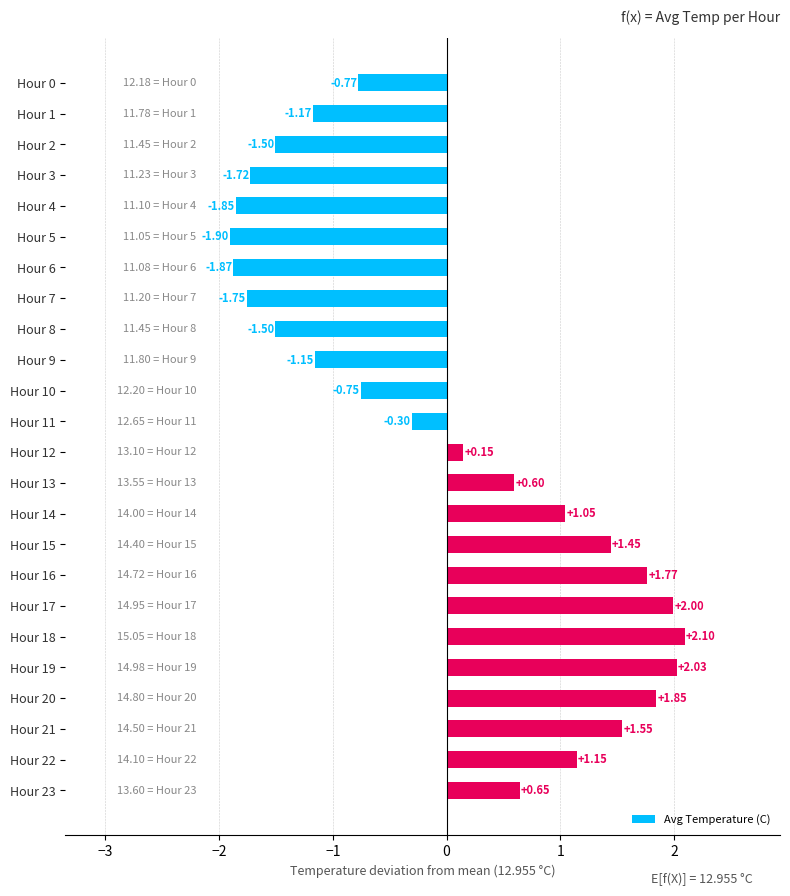

Which has a higher value, Hour 12 or Hour 22?

Hour 22